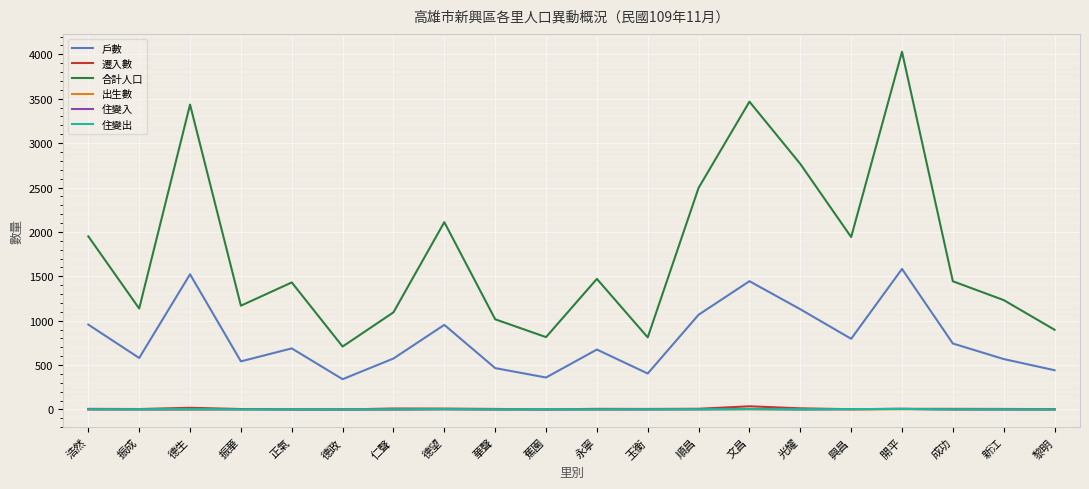

Between 浩然 and 光耀, which series saw the biggest shift?

合計人口